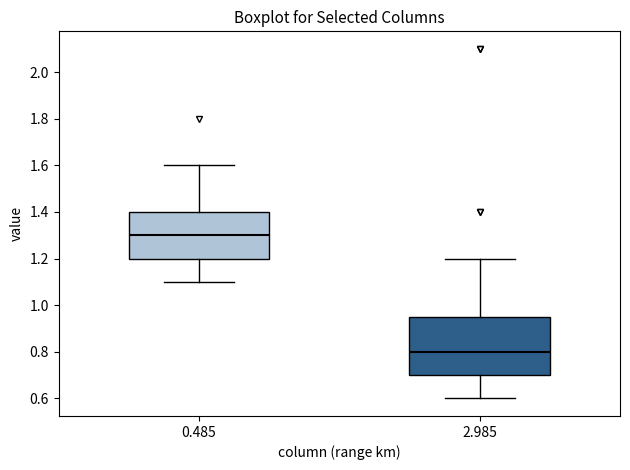

Reading left to right, transcribe this box plot: for each box, give where its median line is, the range the box spans, and where its two whiskers end, as read against the y-axis. The values are not printed on the chart, so give them approximately, as read against the axis.

0.485: median 1.30, box 1.20 to 1.40, whiskers 1.10 to 1.60
2.985: median 0.80, box 0.70 to 0.96, whiskers 0.60 to 1.20